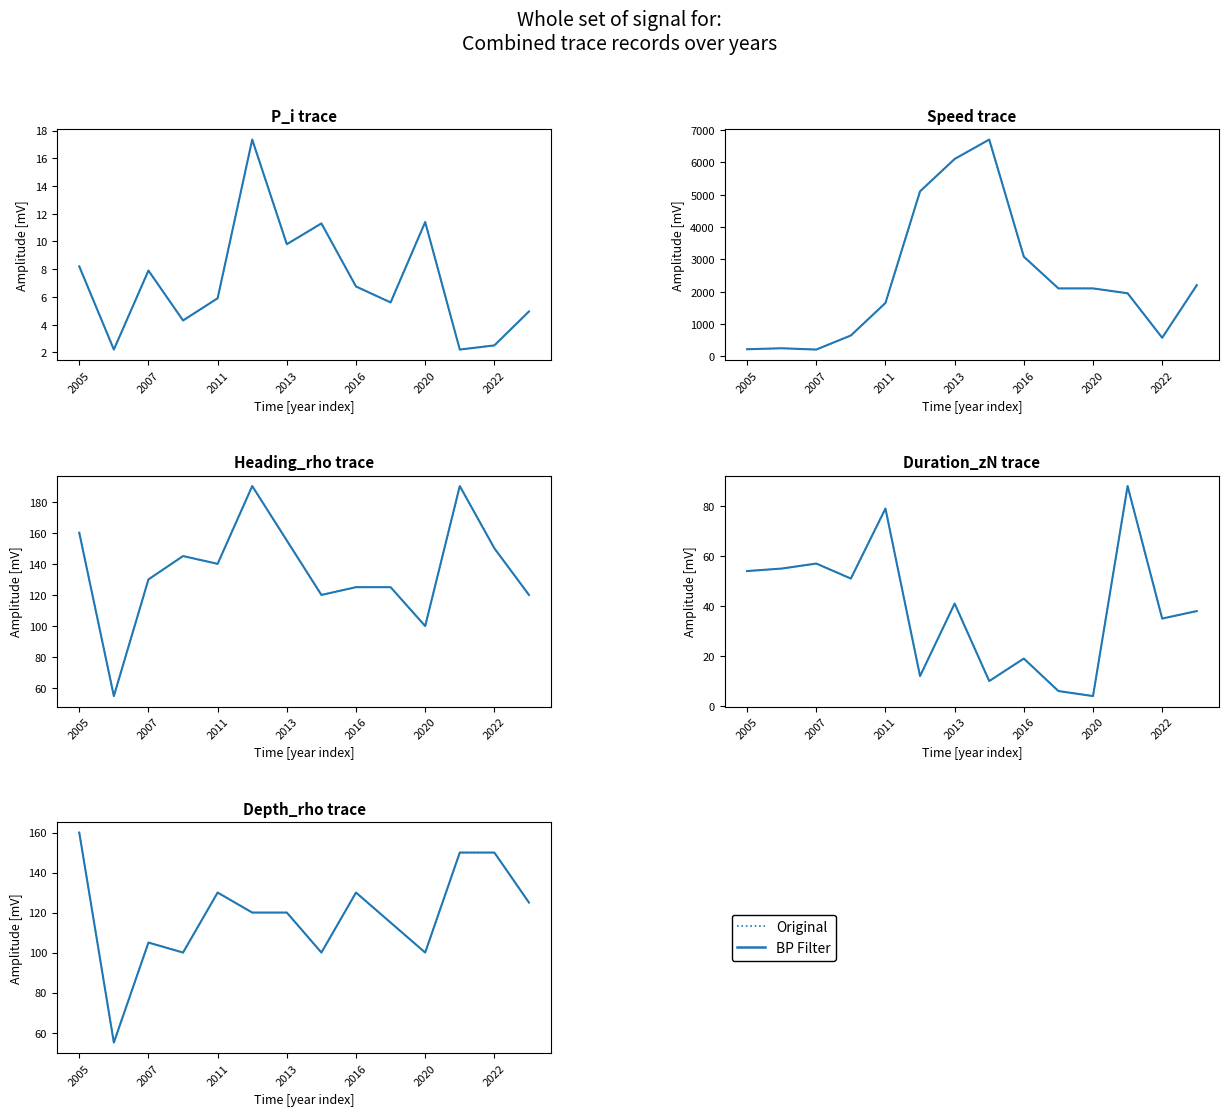

Rank the series by their maximum value, from highest to lowest.

Original, BP Filter